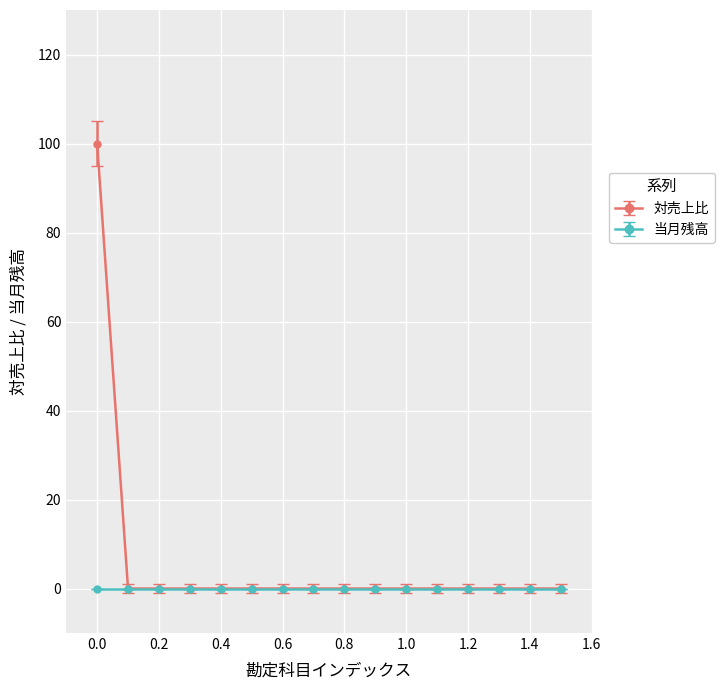

What is the highest value of the 対売上比 series?

100